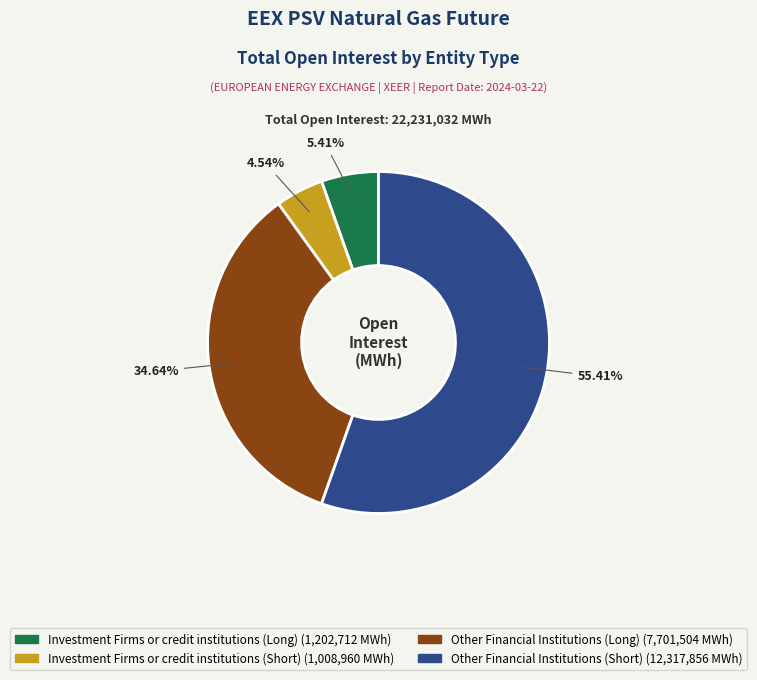

To the nearest percent, what is the difference between the largest and smallest slice percentages?

51%